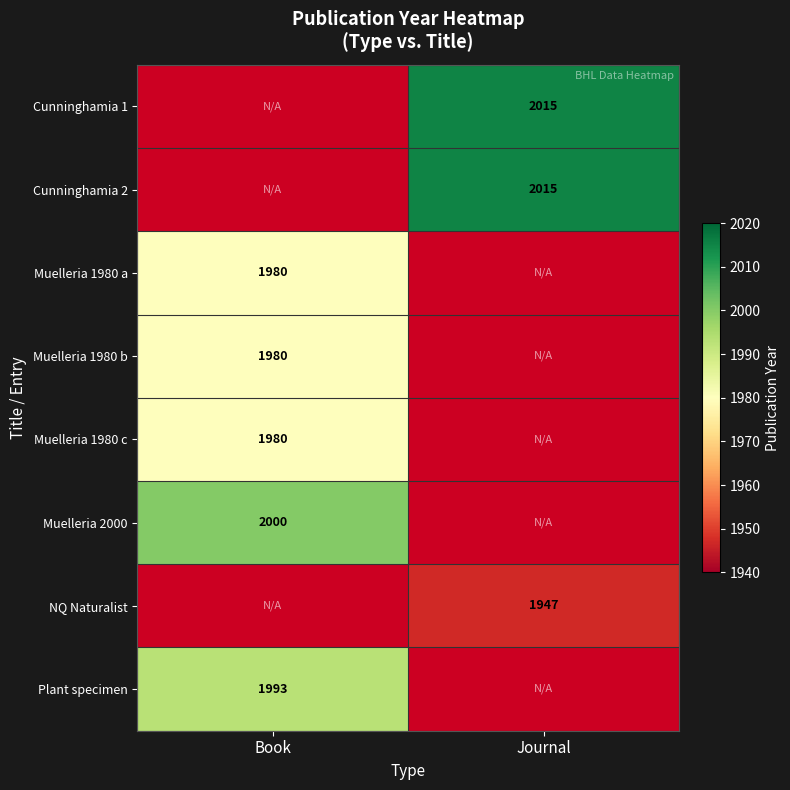

The value of Muelleria 2000 at Book is 3477. True or false?

False